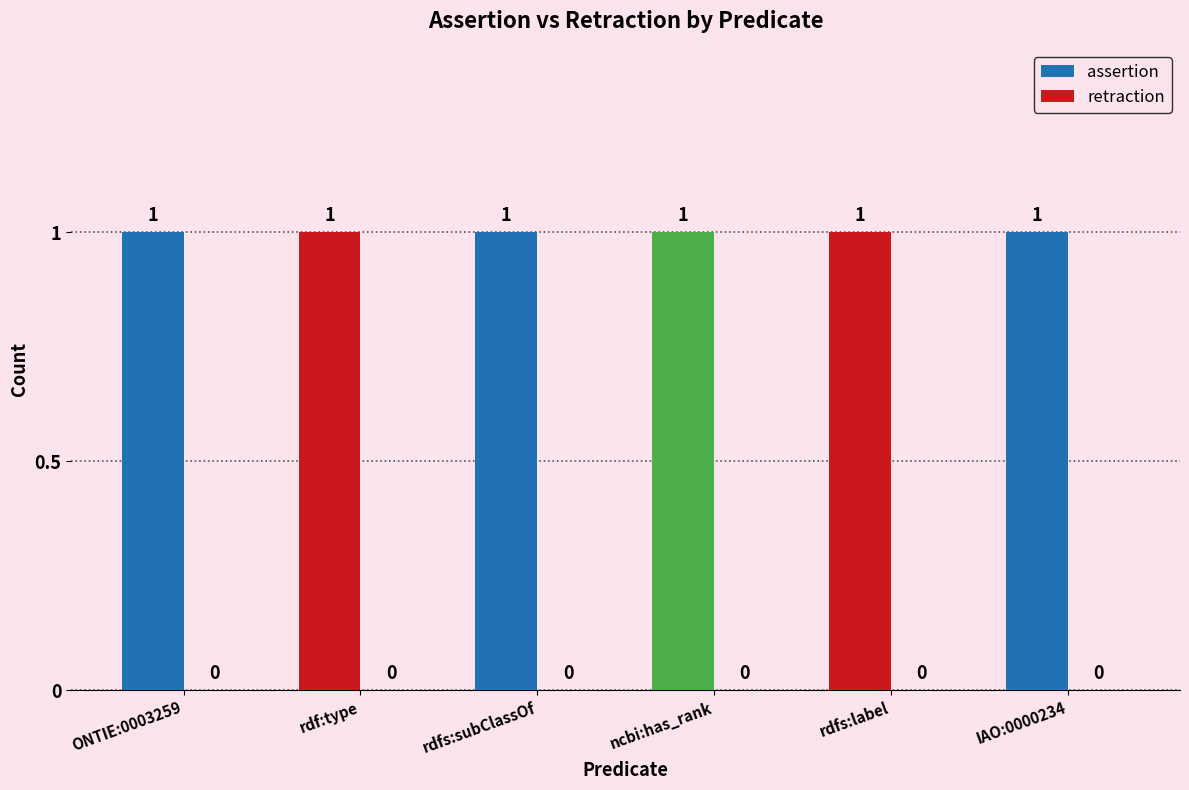

What is the difference between the highest and lowest values at ncbi:has_rank?

1